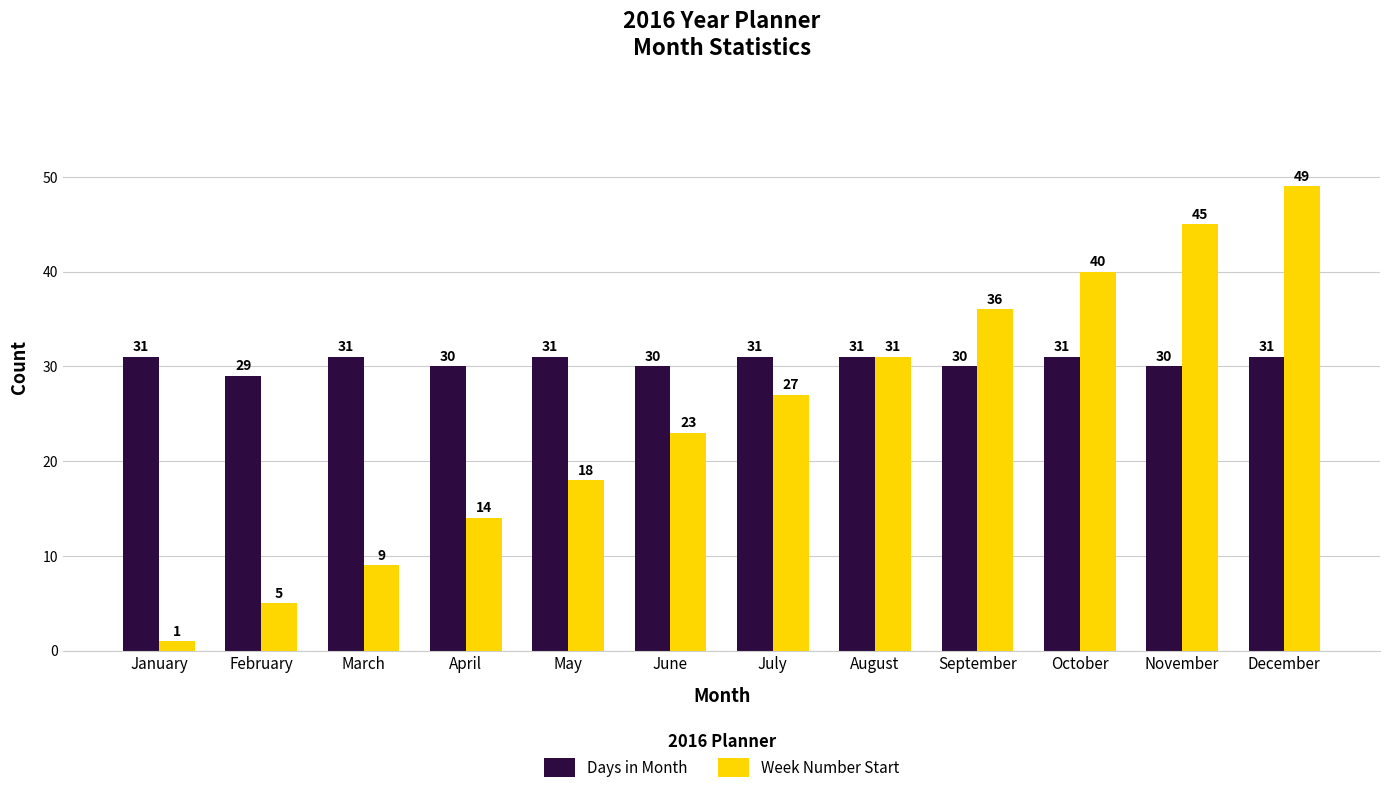

What is the difference between the maximum and minimum values in the Days in Month series?

2